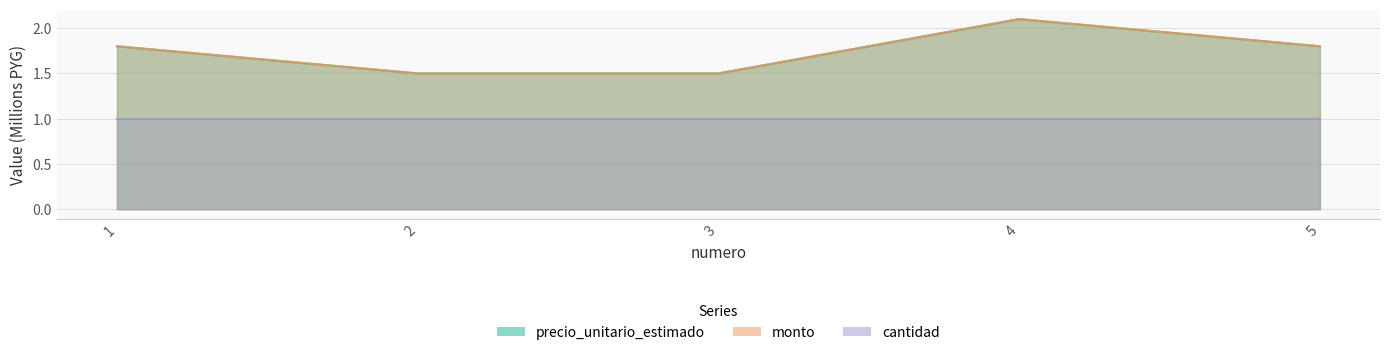

Which category has the highest value in the precio_unitario_estimado series?

4